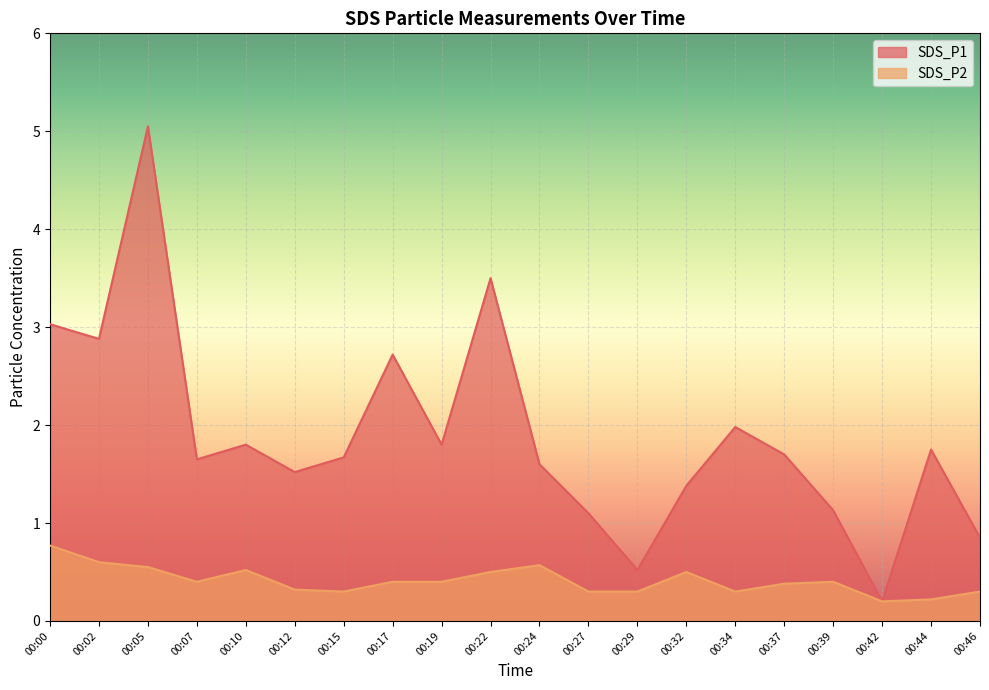

List the series in order of their peak value, highest first.

SDS_P1, SDS_P2